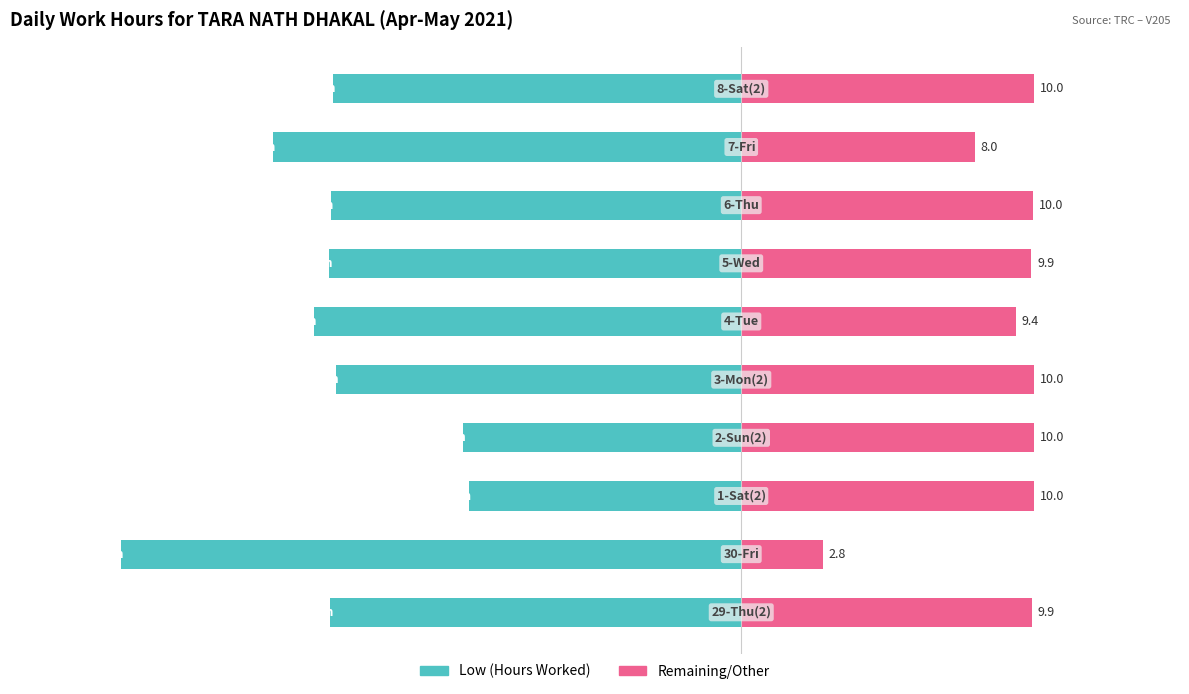

How many data points in Remaining/Other are less than 9?

2